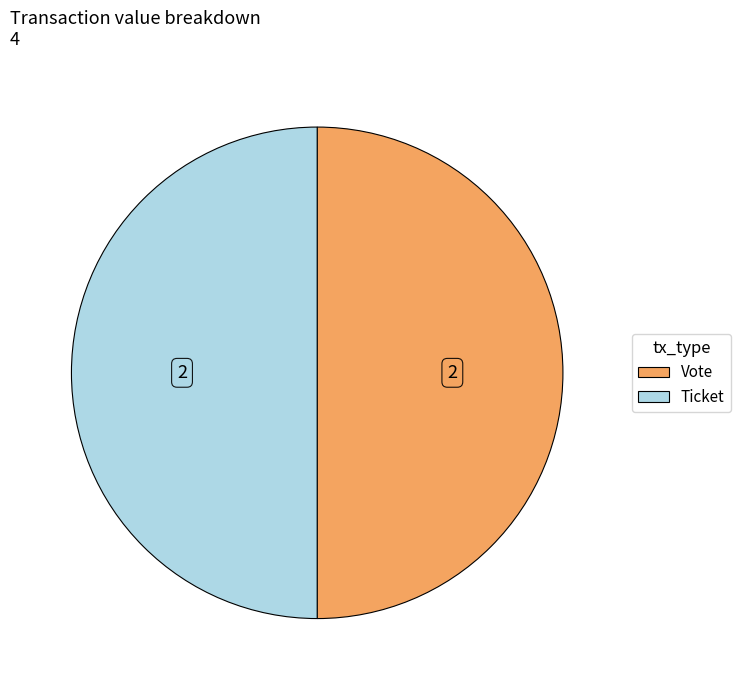

How many segments does this pie chart have?

2